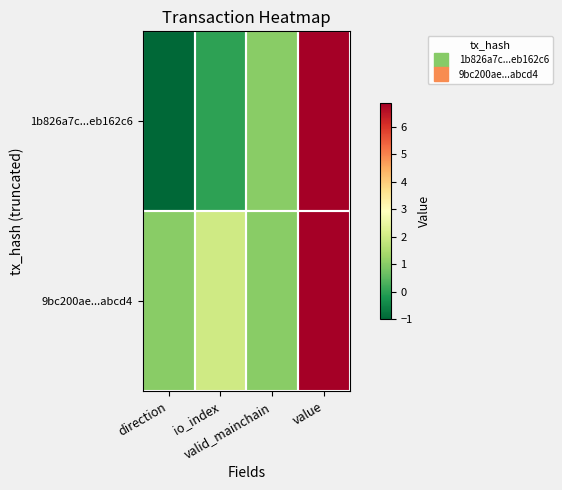

What is the total value across all series at valid_mainchain?

2.0